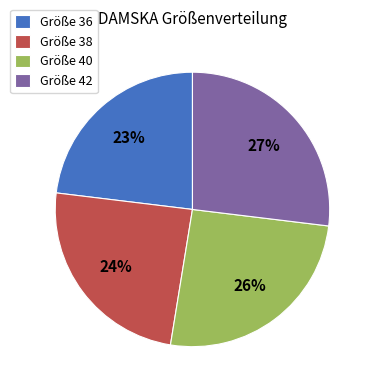

Between Größe 36 and Größe 40, which is larger?

Größe 40